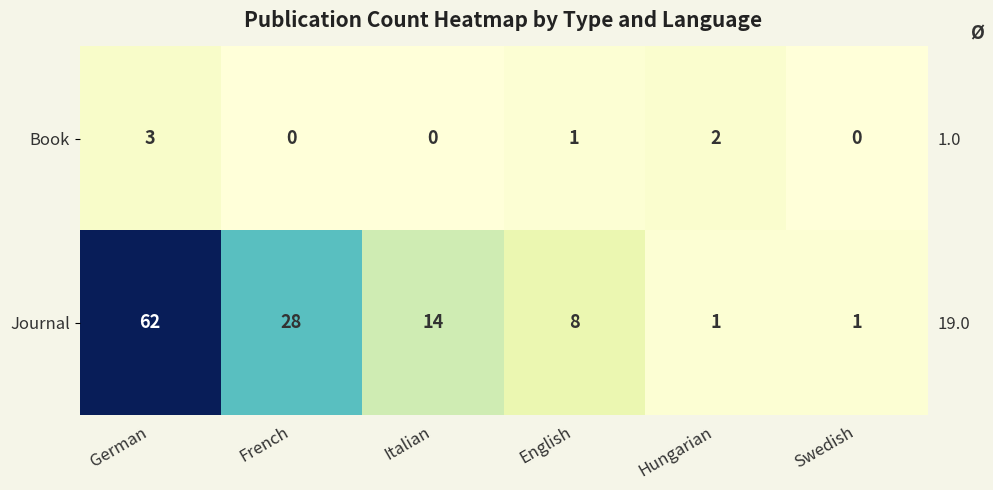

Rank the series by their maximum value, from lowest to highest.

Book, Journal